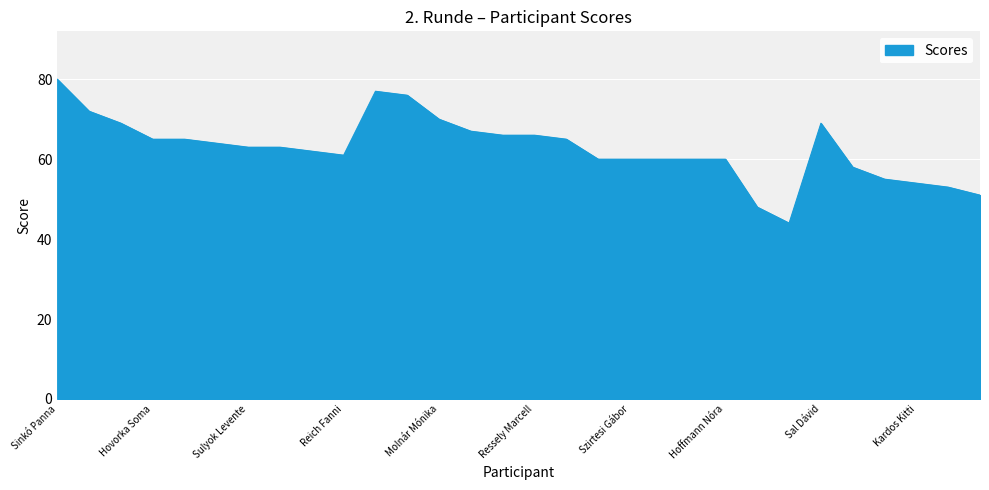

What is the minimum value shown in the chart?

44